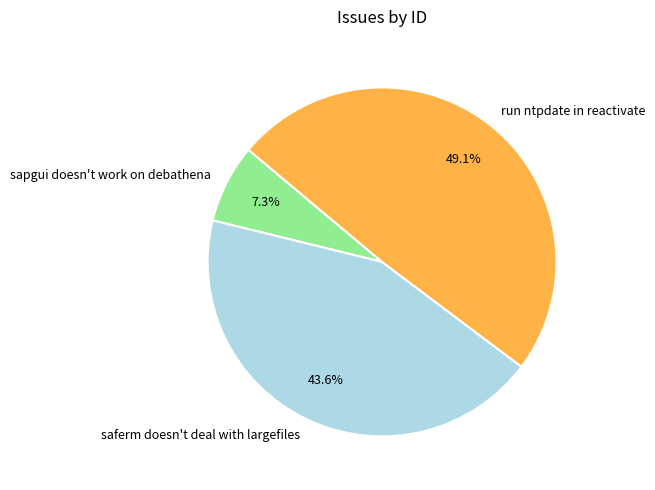

True or false: run ntpdate in reactivate accounts for 49% of the total.

True